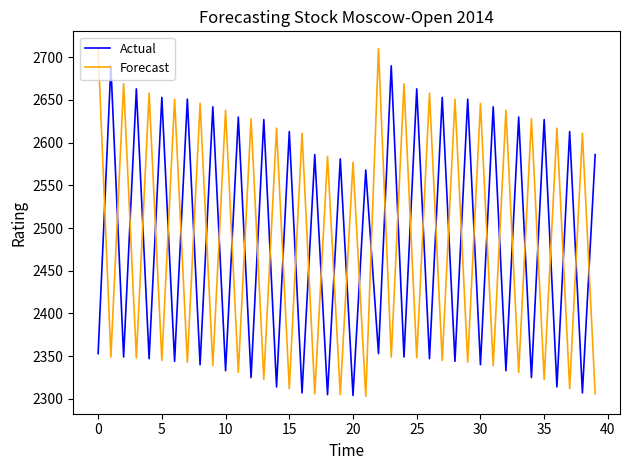

What is the greatest value displayed?

2710